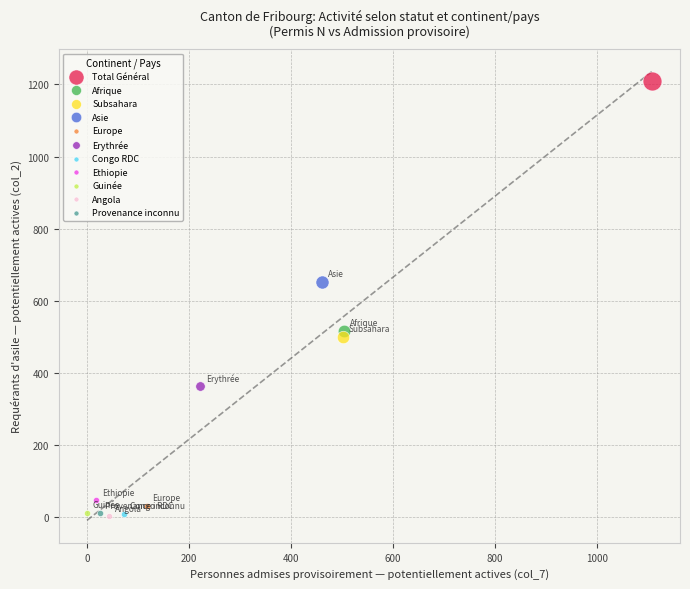

What are all the series names shown in the legend?

Total Général, Afrique, Subsahara, Asie, Europe, Erythrée, Congo RDC, Ethiopie, Guinée, Angola, Provenance inconnu